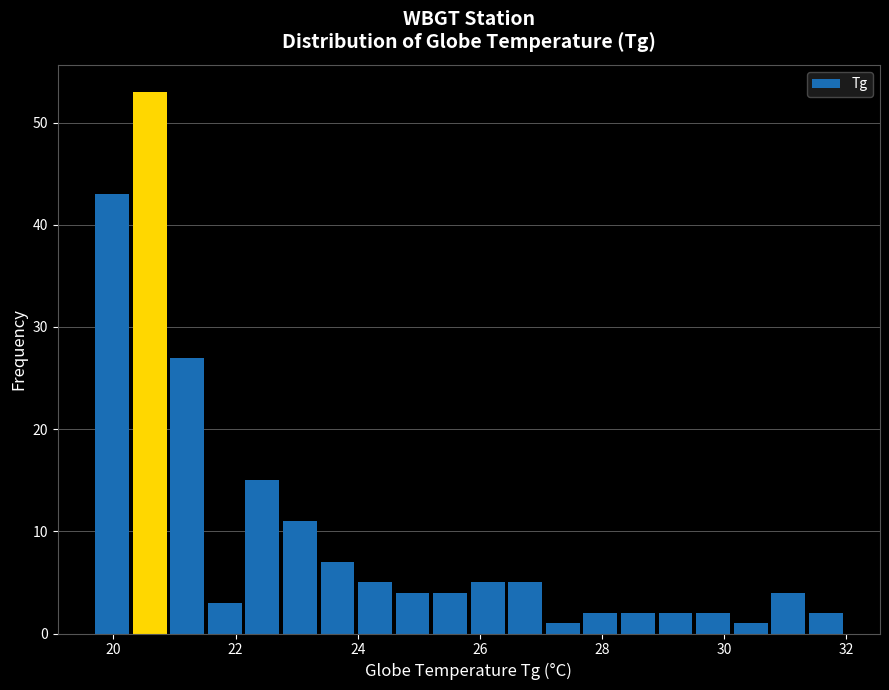

Around what value on the x-axis is the tallest bar? Give the approximate position of its centre, as read against the axis.

20.6